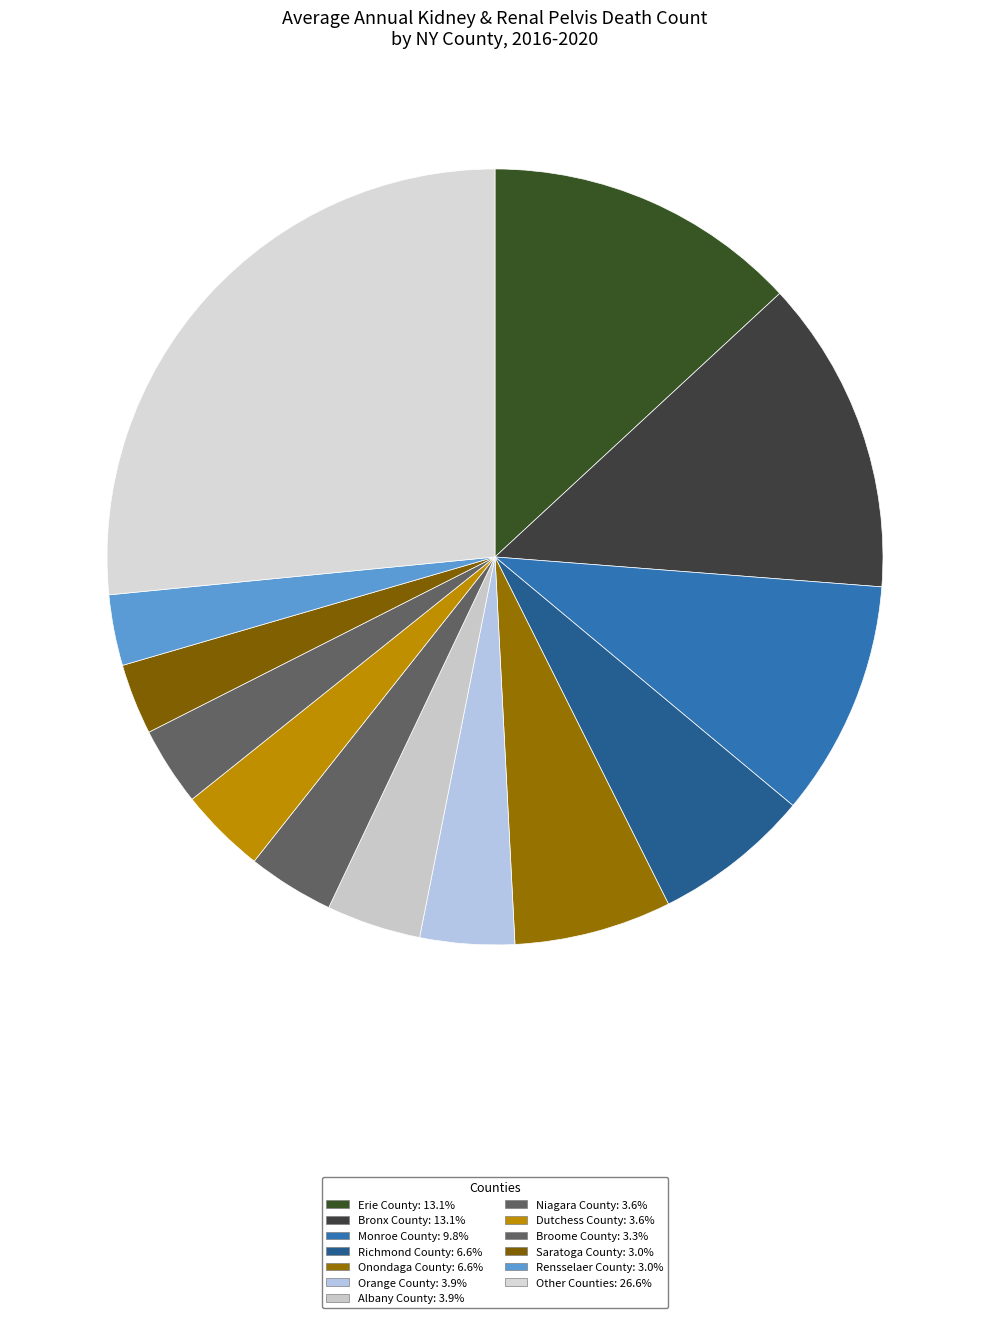

Count the number of slices in the pie.

13